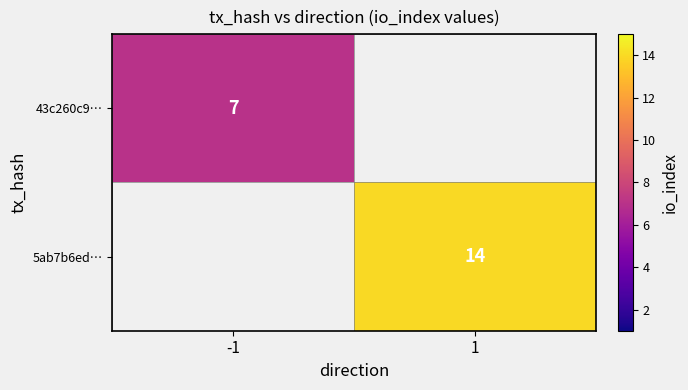

The 5ab7b6ed… series shows 14 at 1. True or false?

True